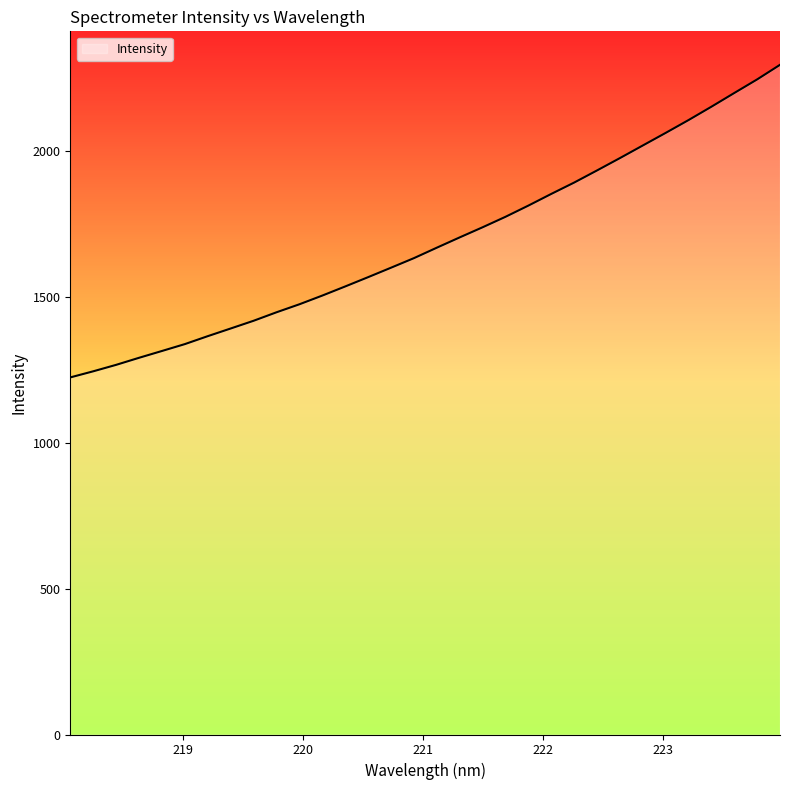

What is the greatest value displayed?

2293.5